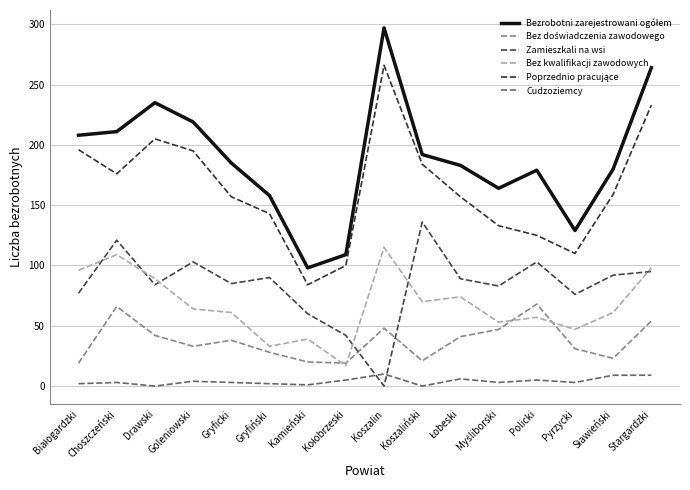

Rank the series by their maximum value, from lowest to highest.

Cudzoziemcy, Bez doświadczenia zawodowego, Bez kwalifikacji zawodowych, Zamieszkali na wsi, Poprzednio pracujące, Bezrobotni zarejestrowani ogółem